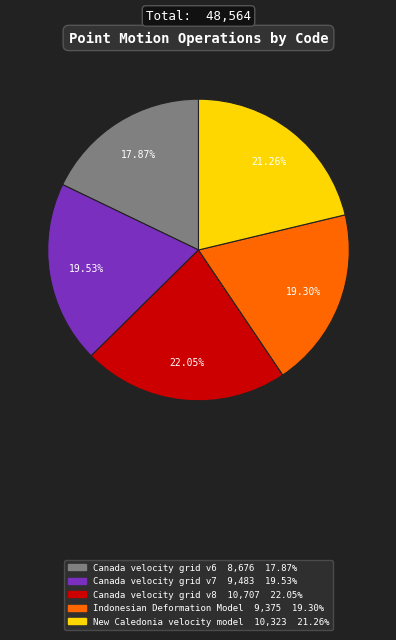

Is there a majority slice in this chart?

No